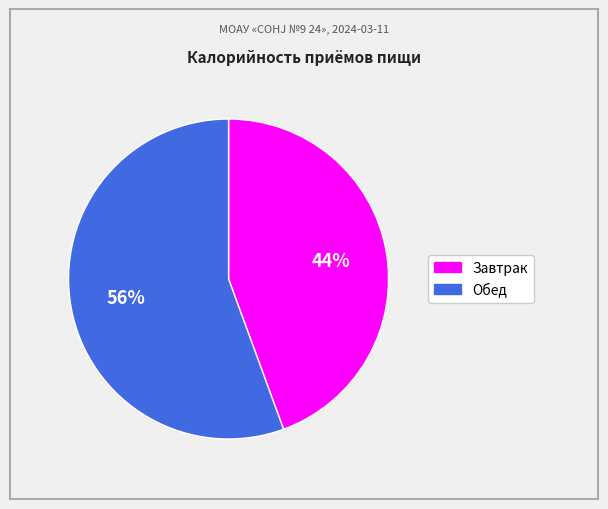

Approximately how many times larger is the value at Завтрак compared to Обед?

0.8